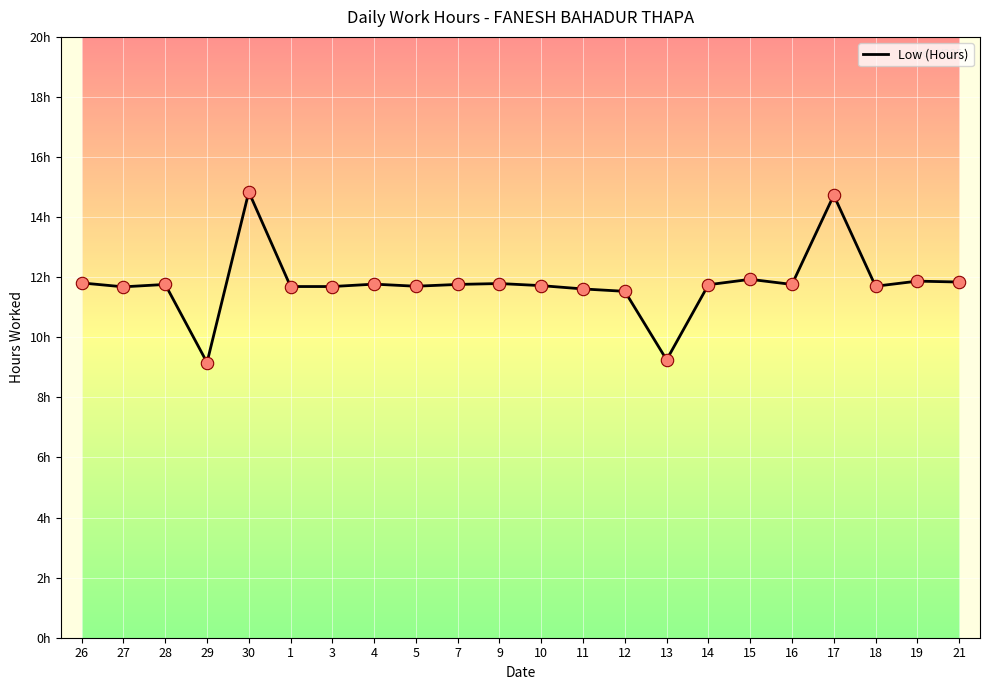

What is the ratio of the value at 7 to the value at 17?

0.8